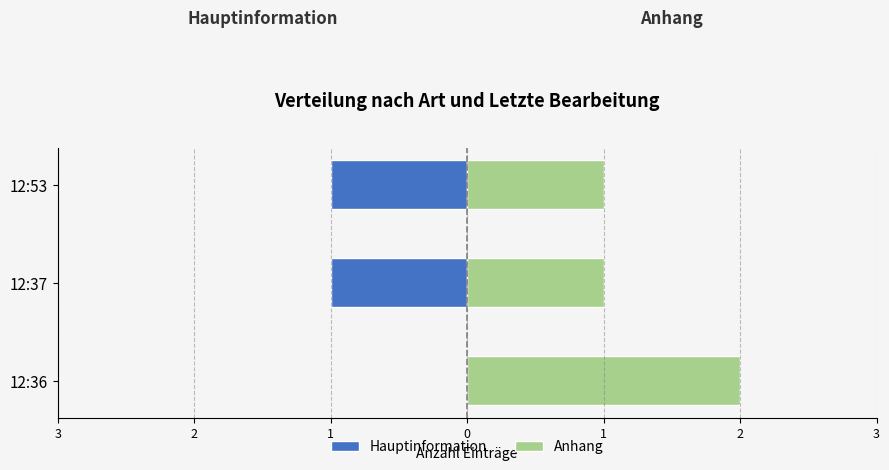

Are the bars horizontal?

Yes